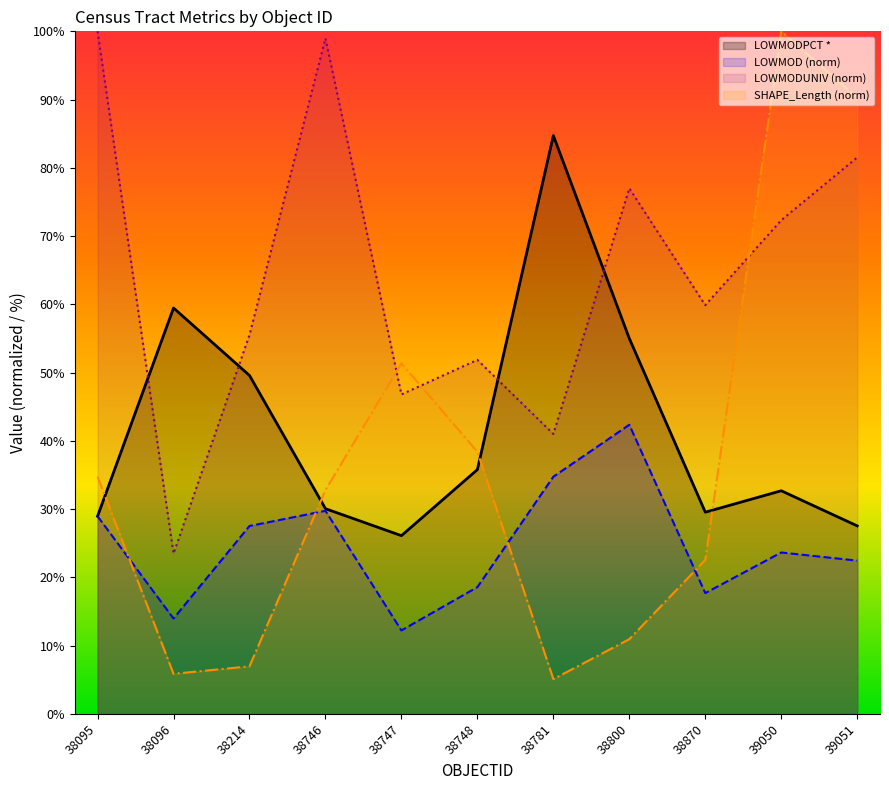

How many data points in LOWMOD are less than 23?

5